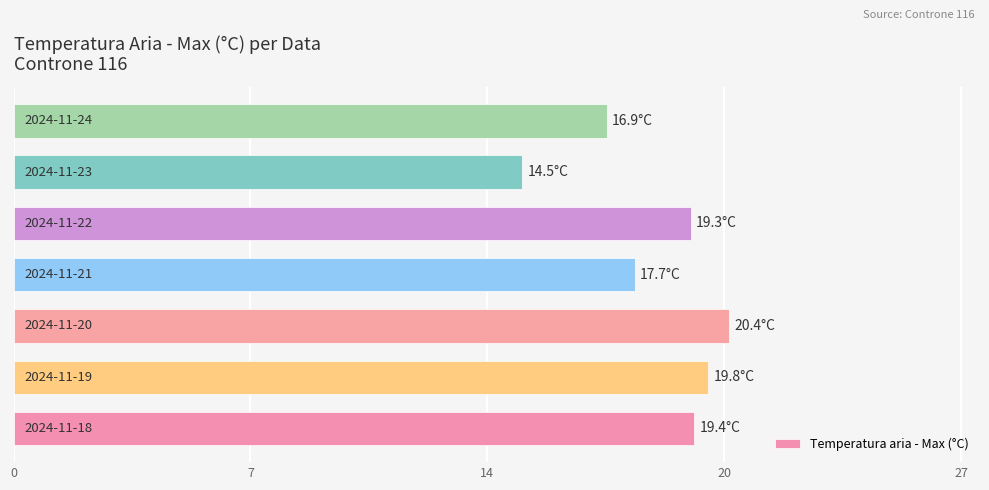

Does the chart contain any negative values?

No